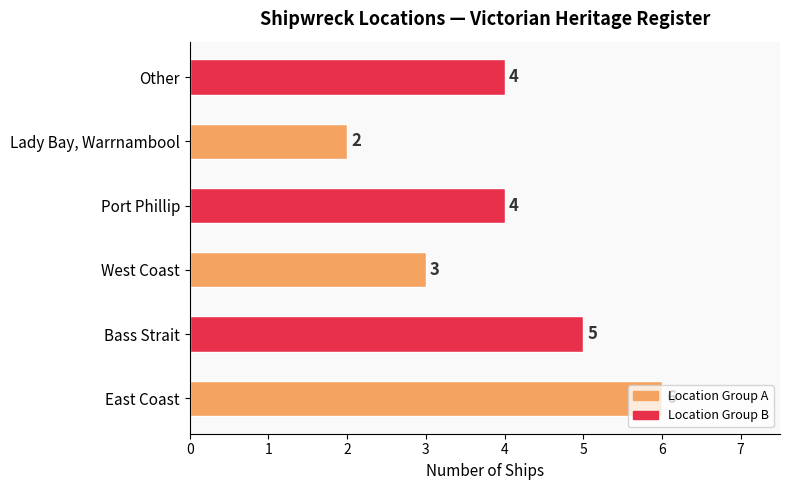

The value at Lady Bay, Warrnambool is 2. True or false?

True